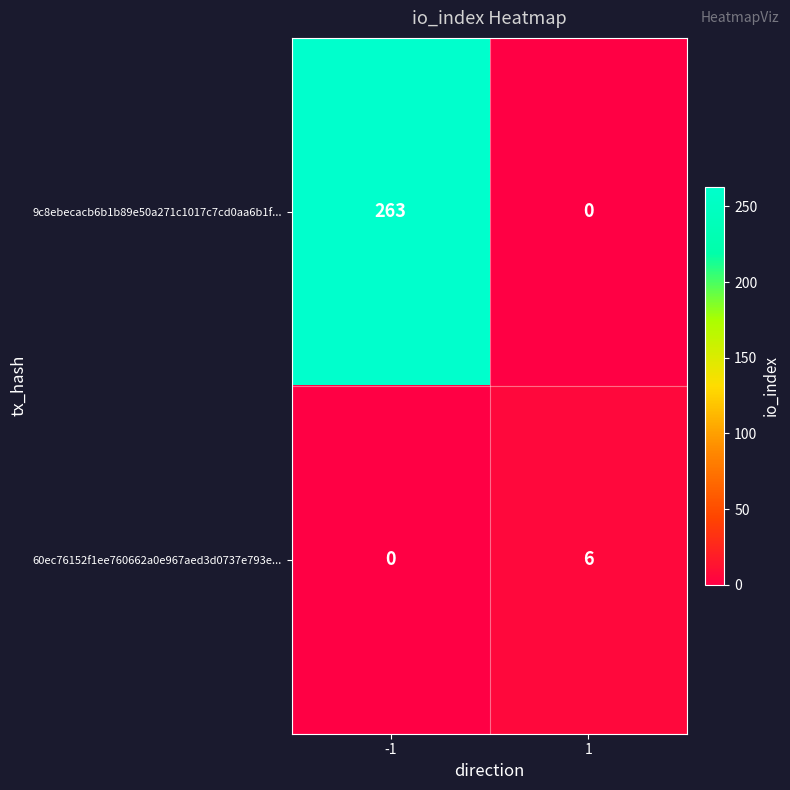

What is the average value of the 60ec76152f1ee760662a0e967aed3d0737e793e... series?

3